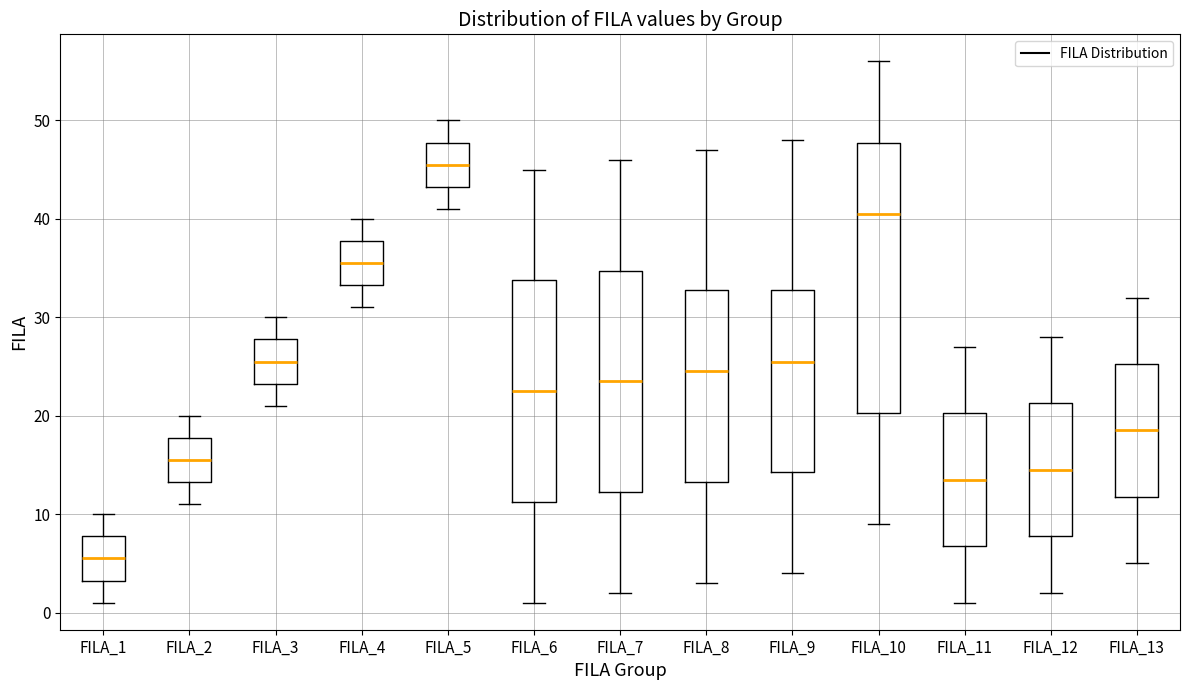

Which box has the highest median line?

FILA_5